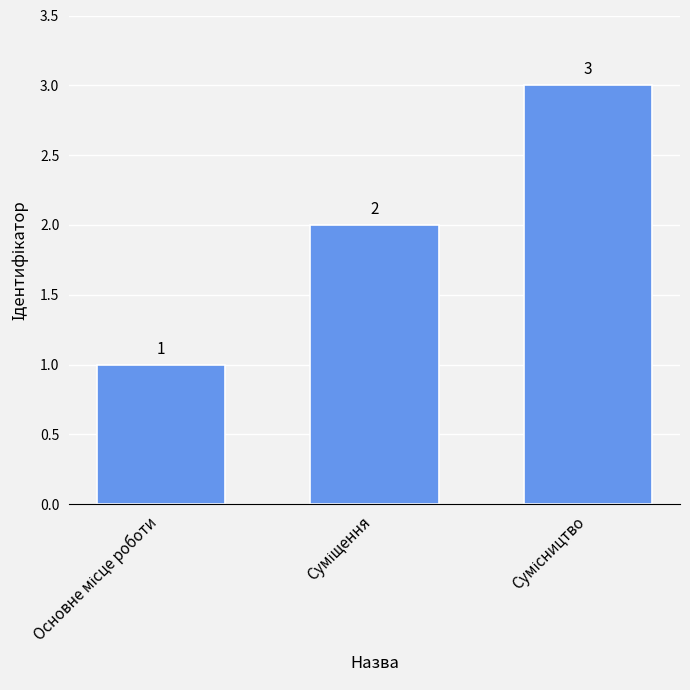

Reading right to left, list all the values displayed in this chart.

3	2	1